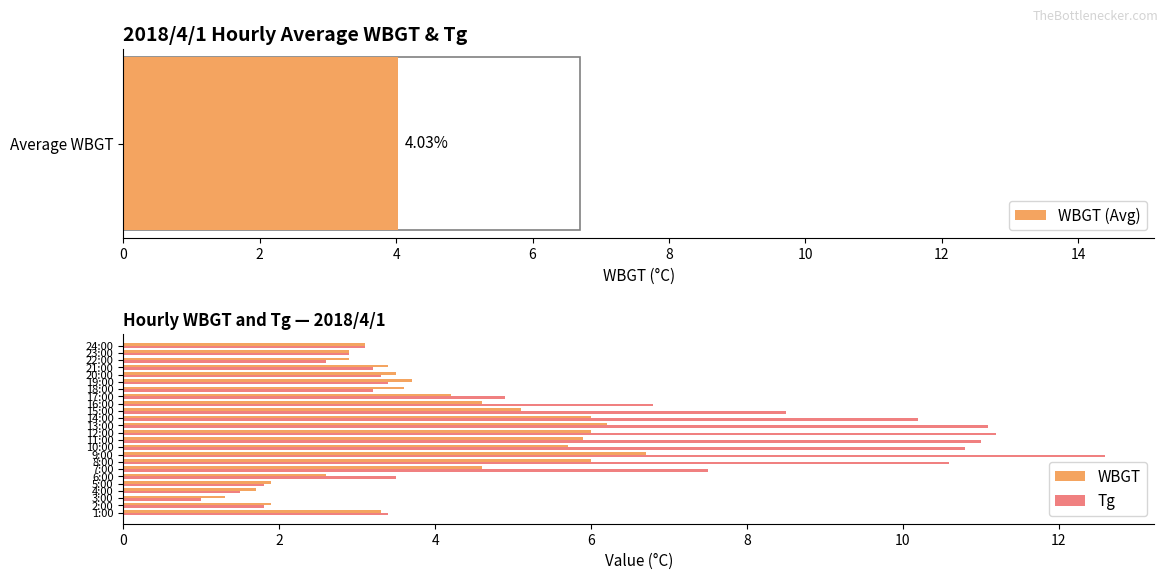

Is it true that WBGT equals 6.0 at 8:00?

True